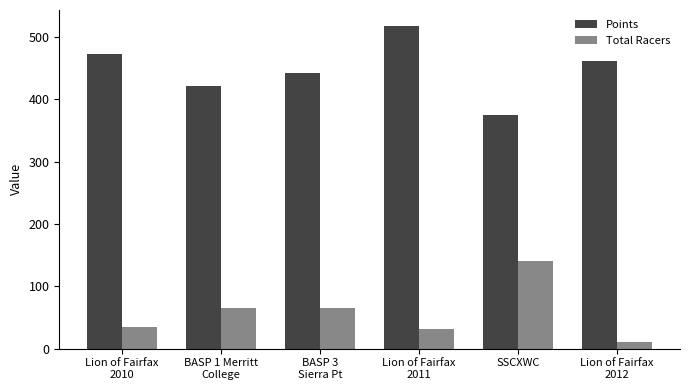

At how many categories does at least one series exceed 31?

6